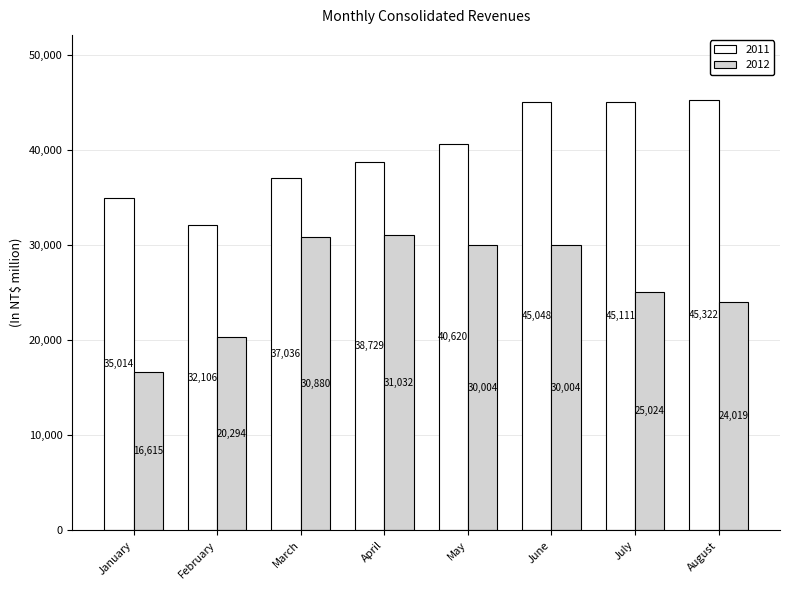

What is the approximate value of 2012 at February?

20294.0